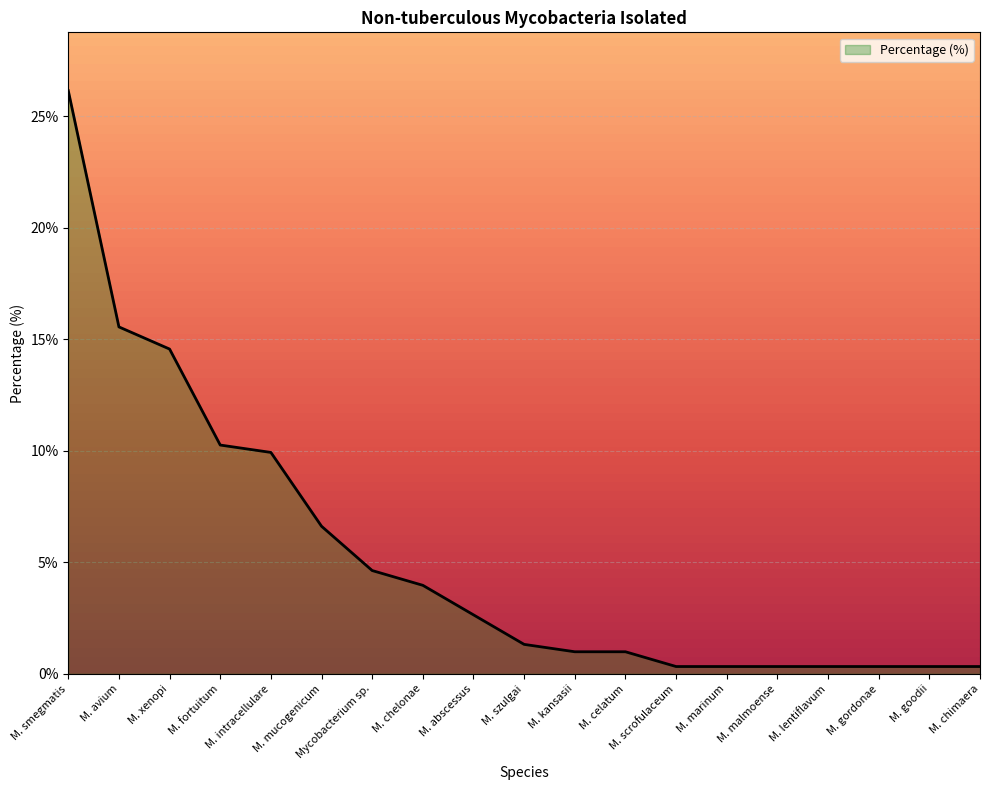

Between M. malmoense and M. xenopi, which is larger?

M. xenopi